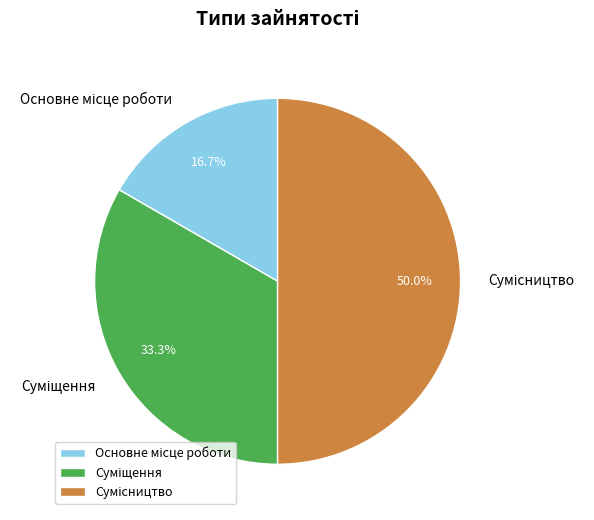

How many segments does this pie chart have?

3